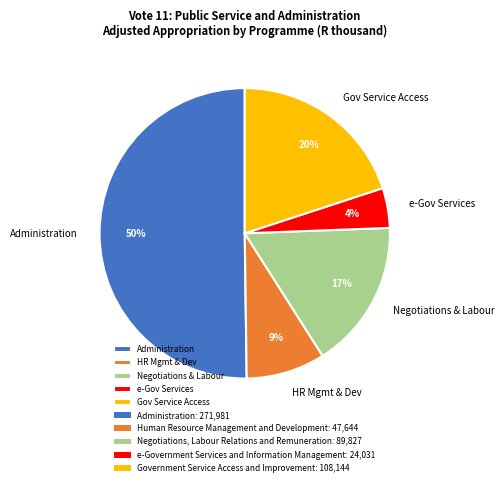

To the nearest percent, what percentage of the pie is HR Mgmt & Dev?

9%